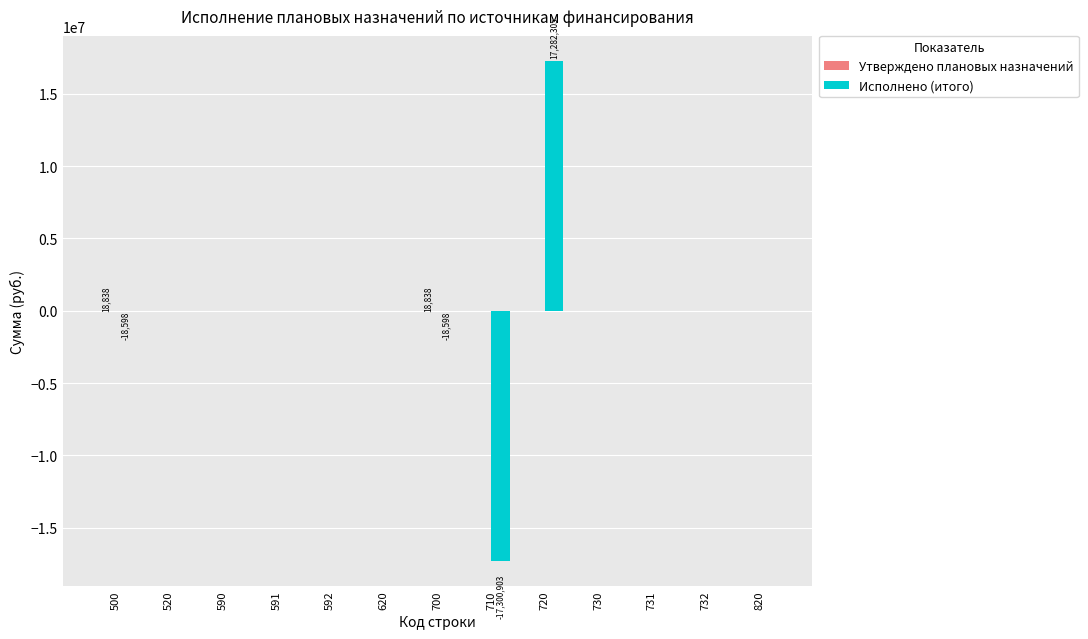

What is the sum of all Исполнено (итого) values?

-55793.5